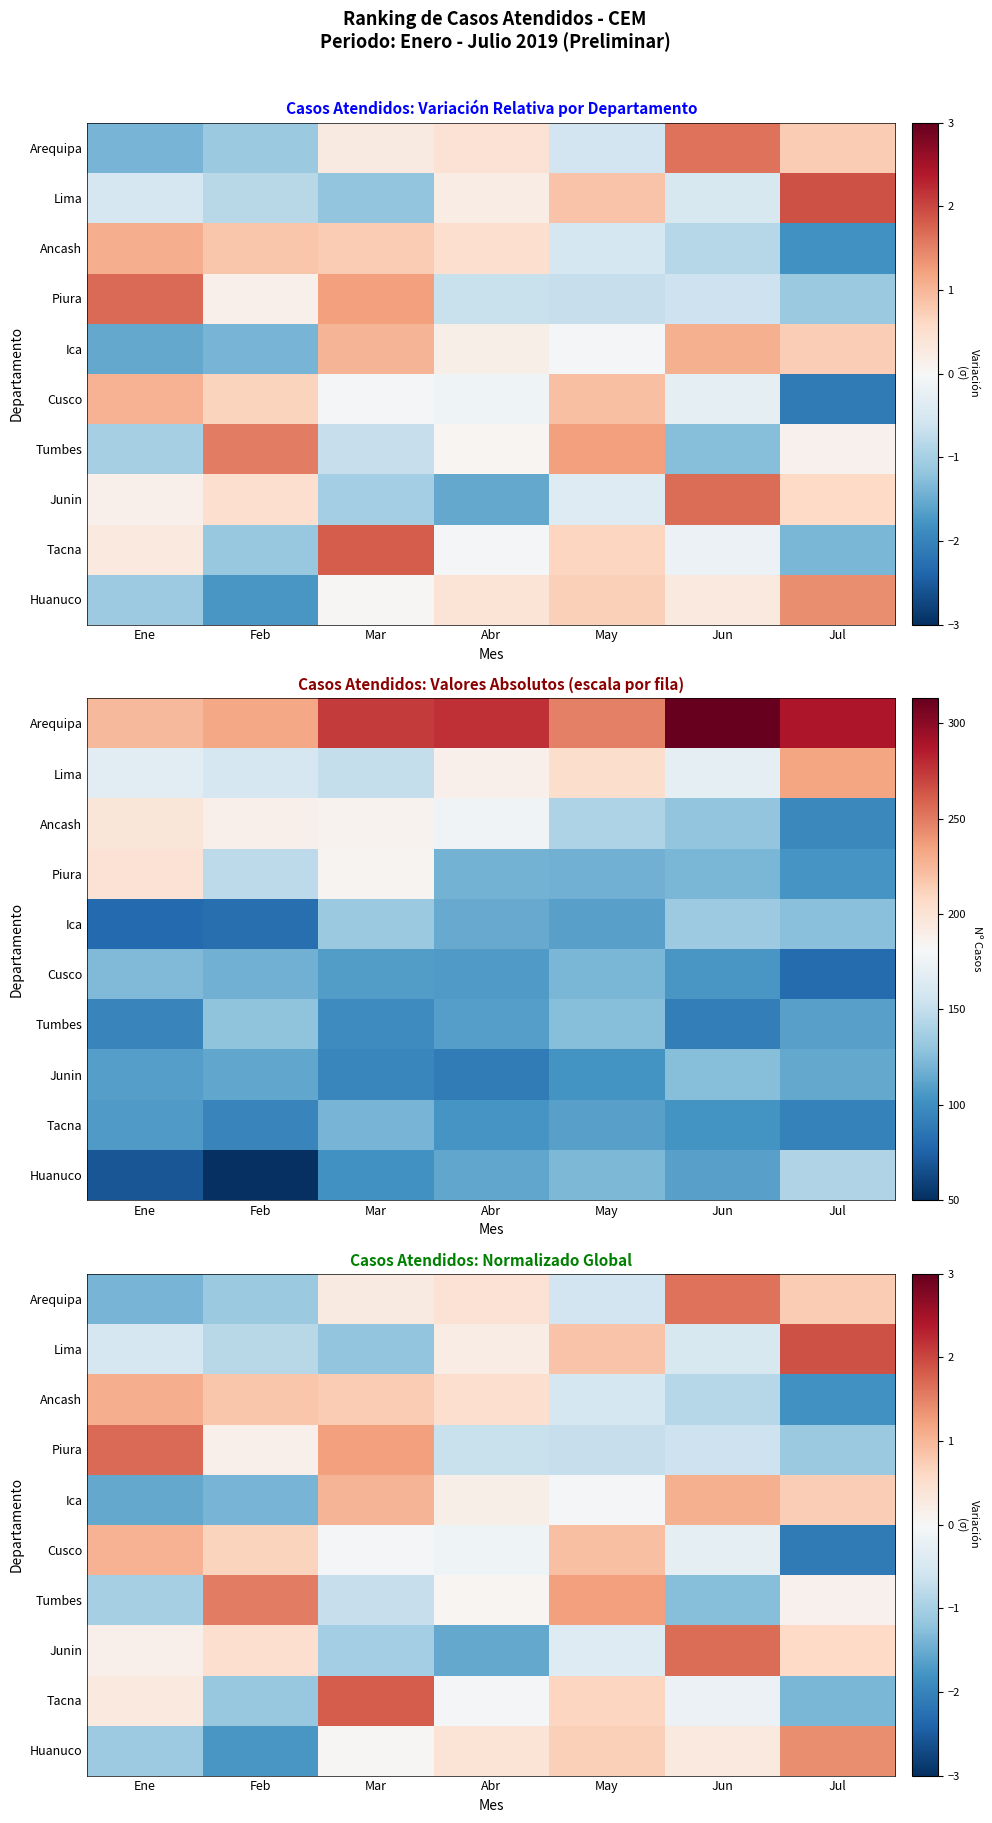

At which category is the sum across all series the highest?

Mar